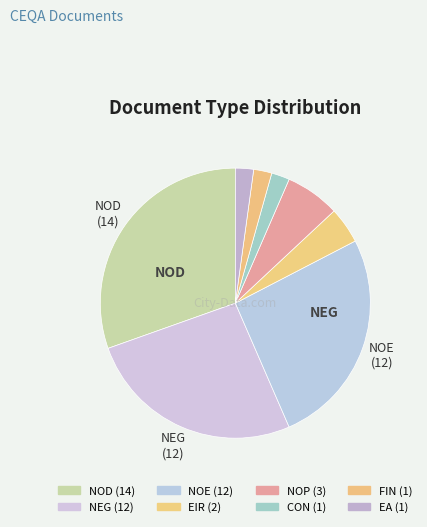

Combined, do EIR and NOD account for over 50%?

No